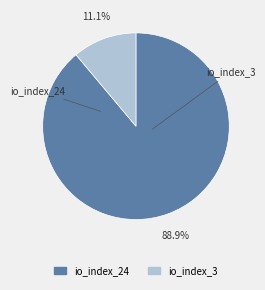

To the nearest percent, what percentage of the pie is io_index_3?

11%